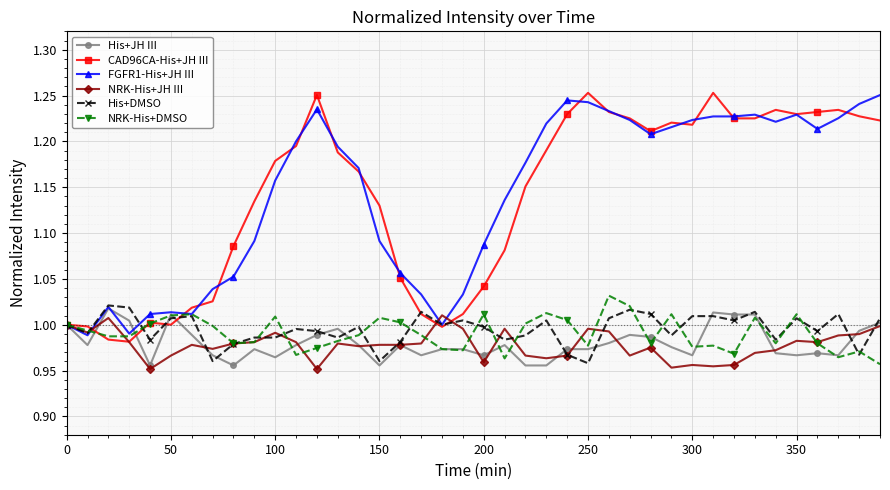

How many series are shown in this chart?

6